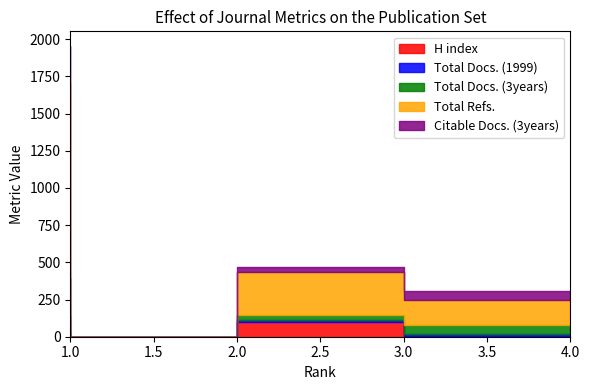

True or false: Total Docs. (3years) and Total Refs. intersect in this chart.

False